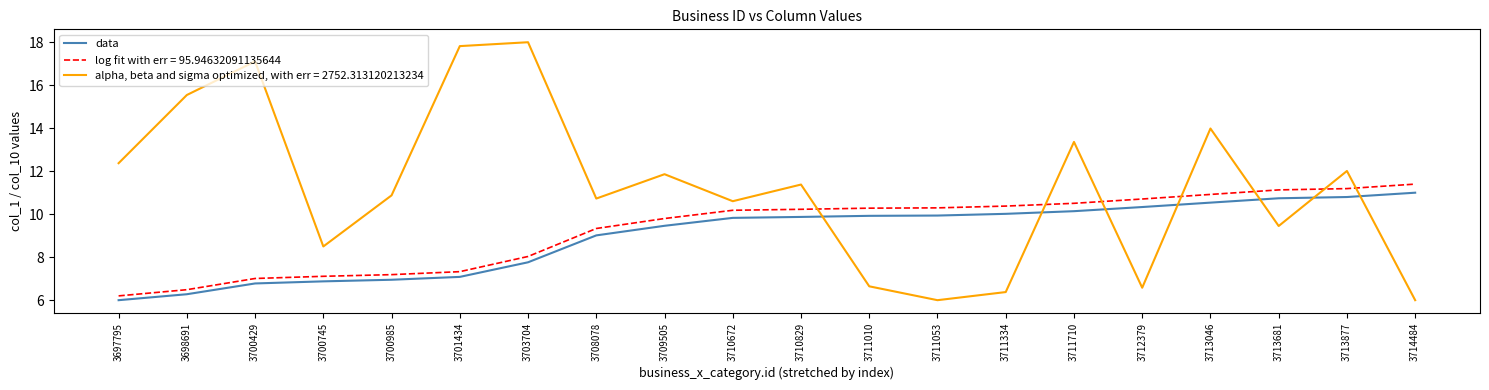

Rank the series at 3710672 from highest to lowest value.

alpha, beta and sigma optimized, with err = 2752.313120213234, log fit with err = 95.94632091135644, data